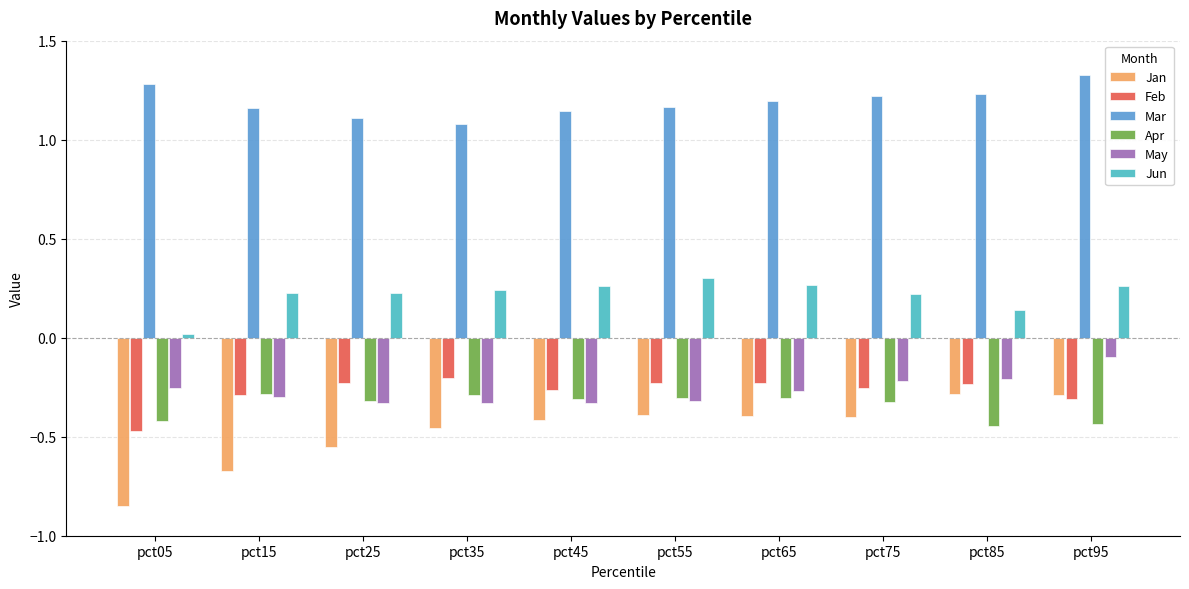

How many groups of bars are there?

10